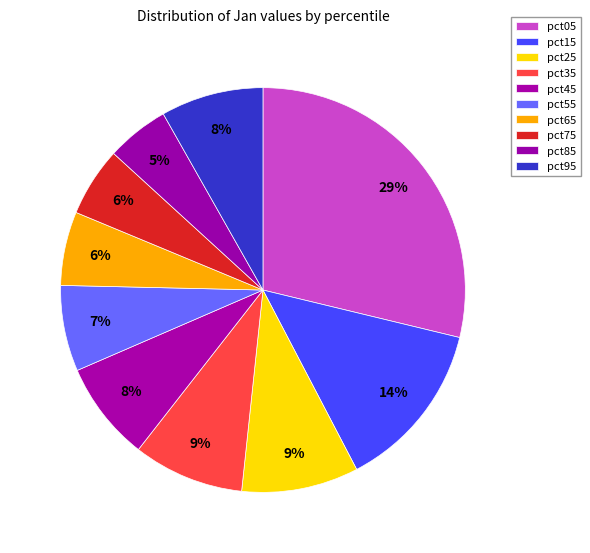

To the nearest percent, what is the combined percentage of pct35 and pct85?

14%